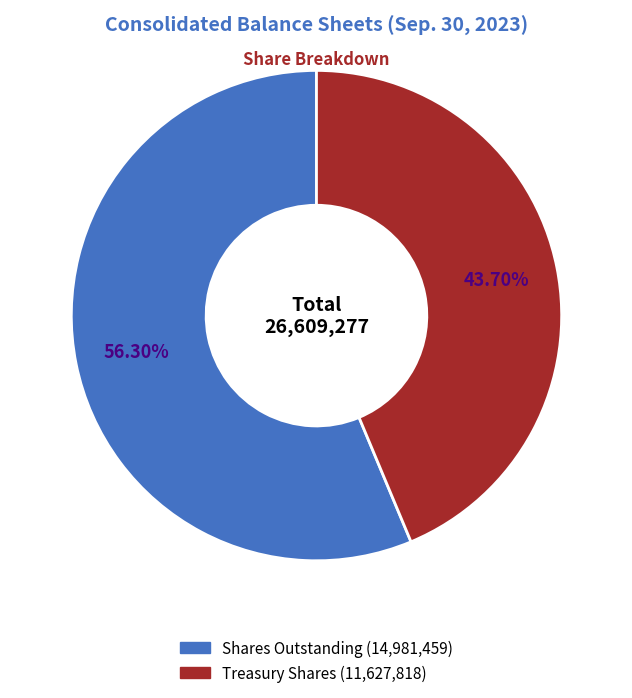

Is there any slice that represents more than half of the pie?

Yes